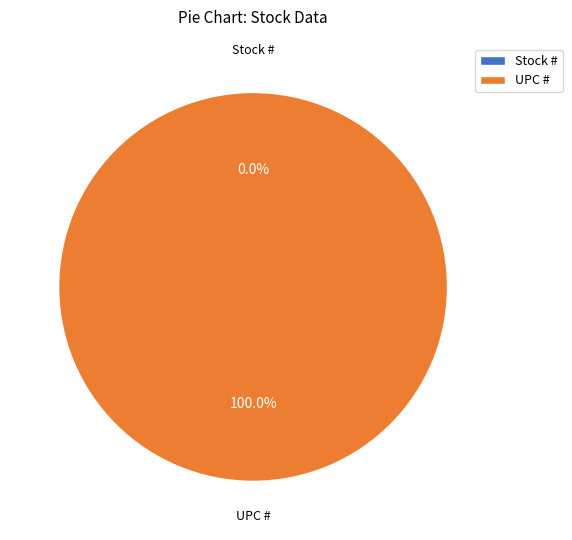

What is the smallest slice in the pie chart?

Stock #